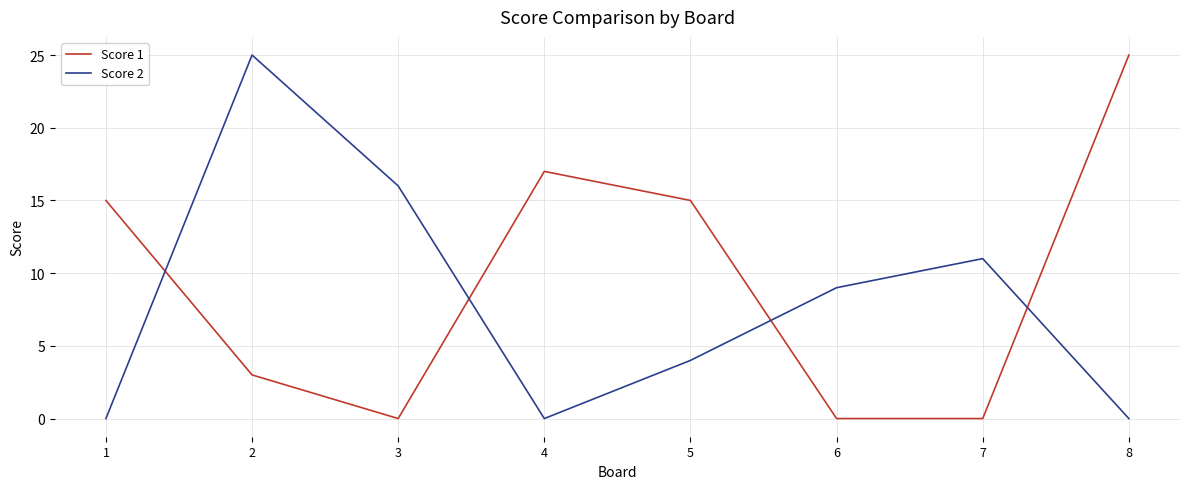

What is the maximum value shown in the chart?

25